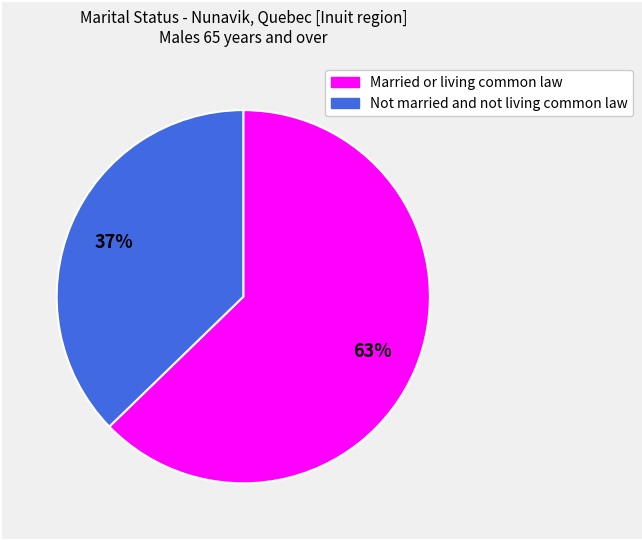

Between Not married and not living common law and Married or living common law, which is larger?

Married or living common law